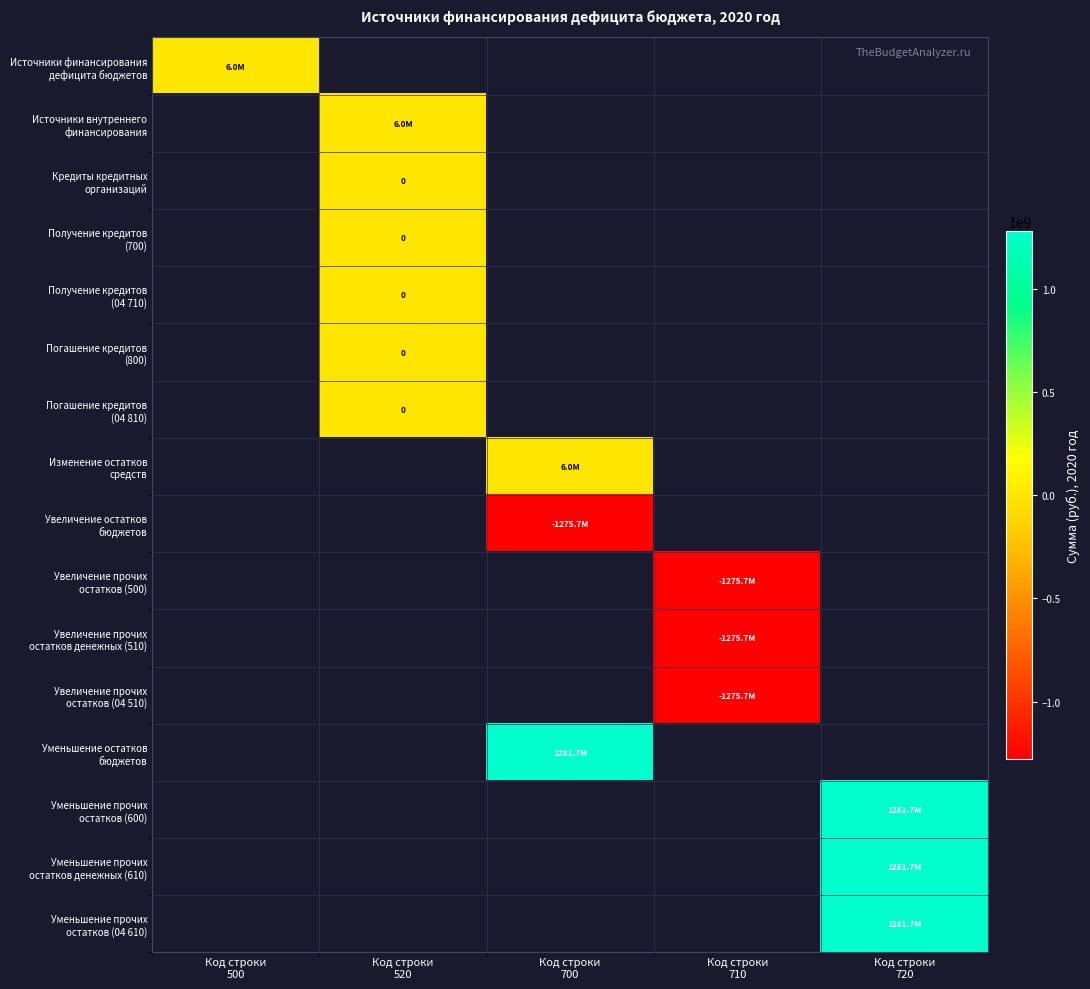

Is the value of Кредиты кредитных организаций at Код строки 720 greater than the value of Источники финансирования дефицита бюджетов at Код строки 720?

No